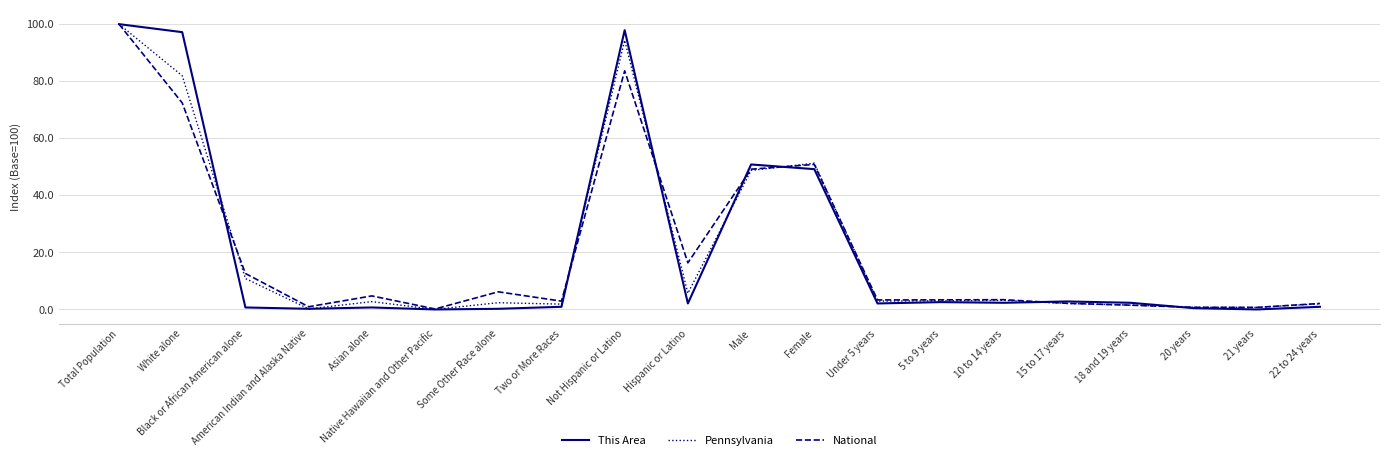

Count the number of data series in this chart.

3